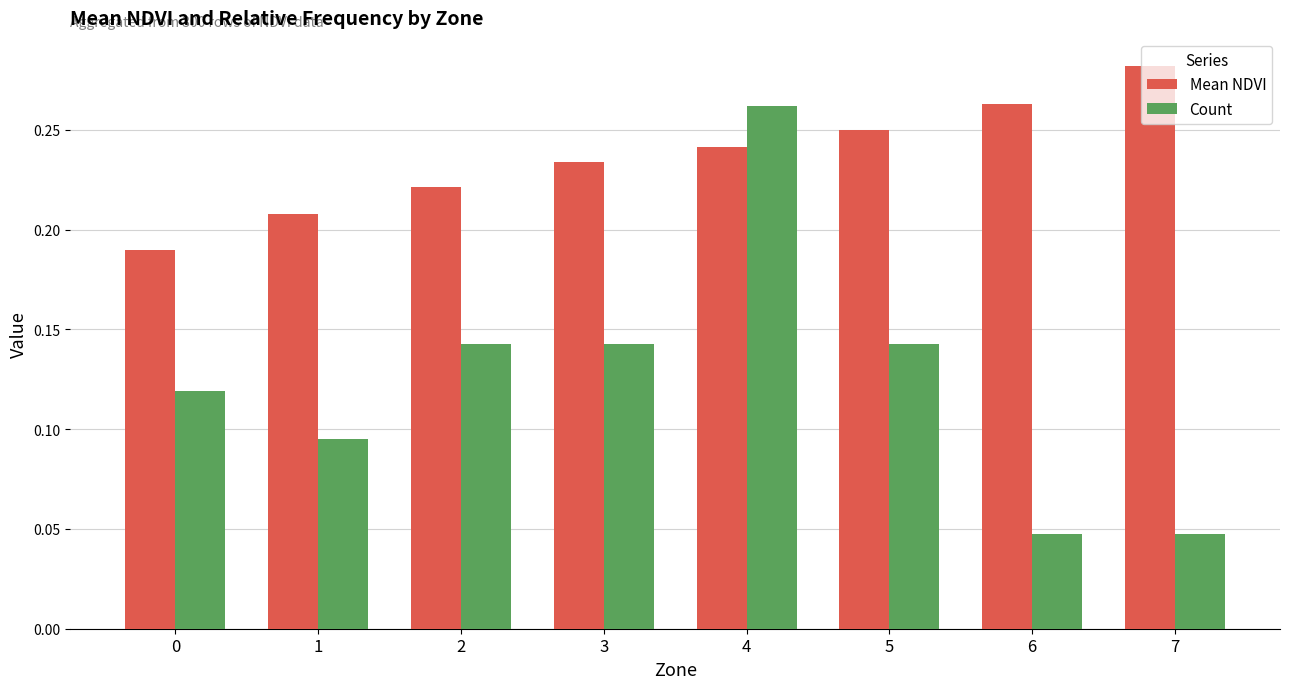

Which series has the widest spread of values?

Count